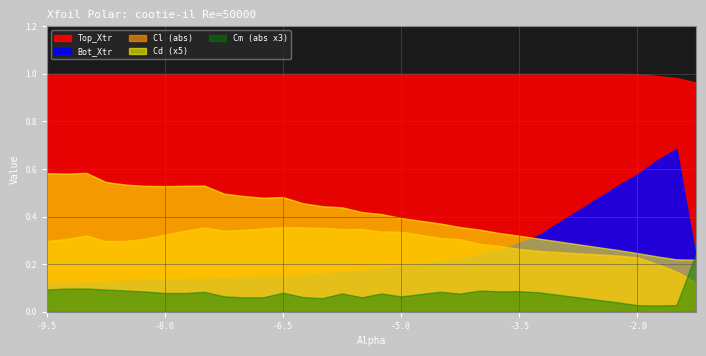

Which category has the highest value across all series?

-9.5